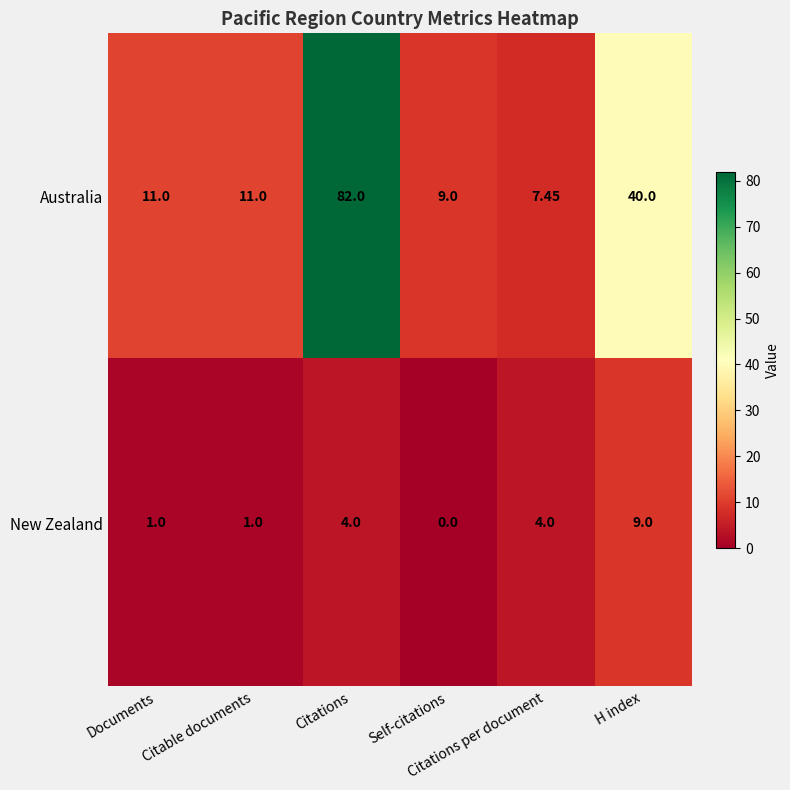

How many positive values does the New Zealand series have?

5